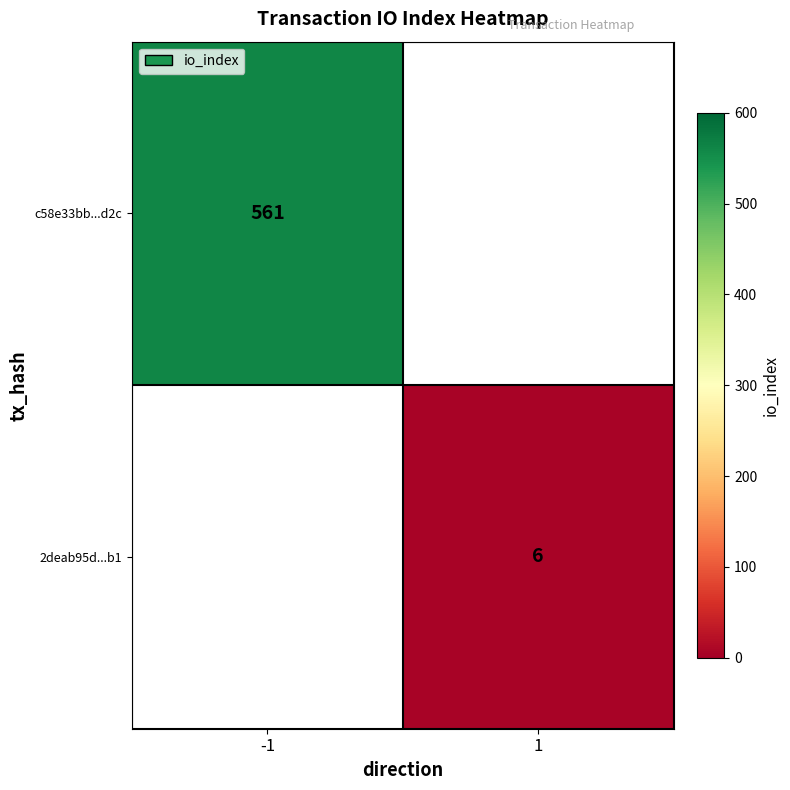

Is it true that c58e33bb...d2c equals 561 at -1?

True